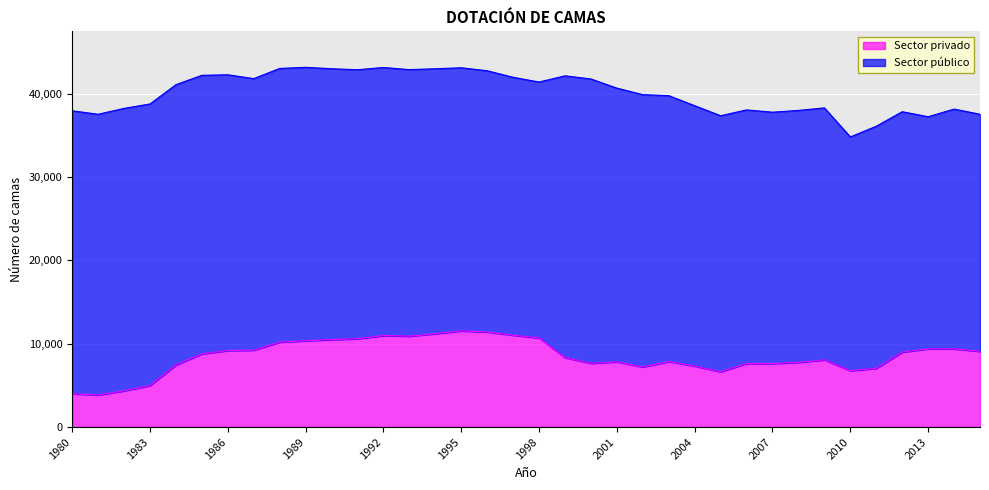

How many points are higher than both their immediate neighbors (excluding endpoints)?

5